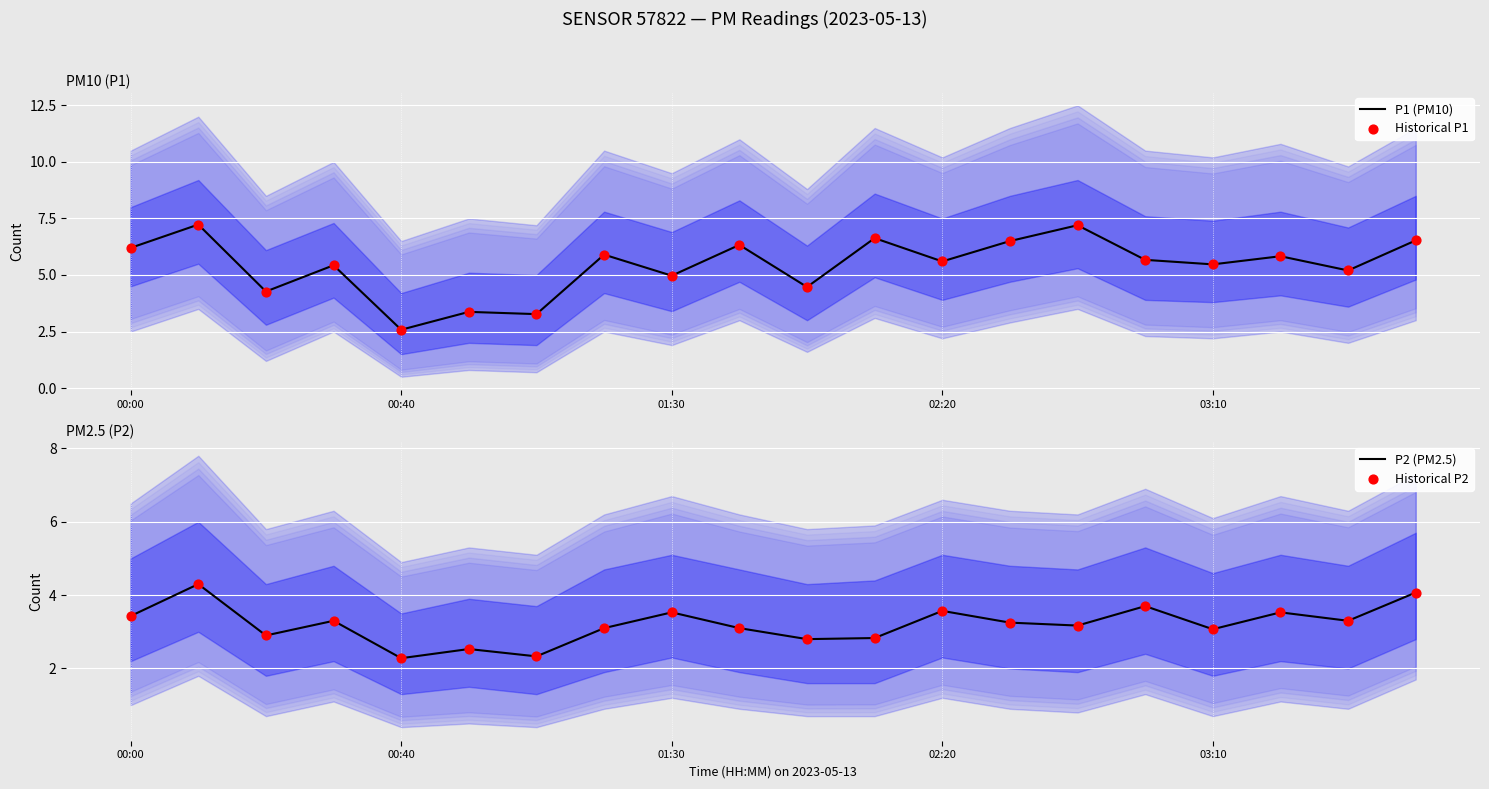

At how many categories does at least one series exceed 3?

19